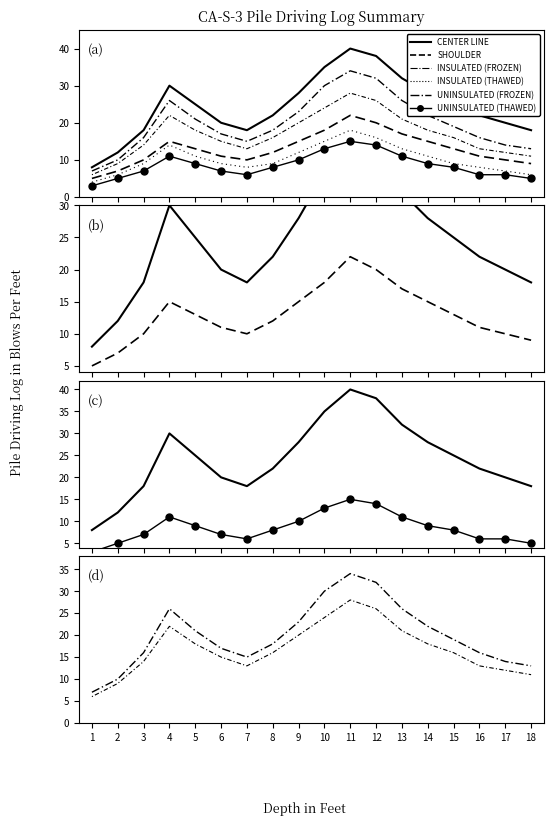

The value of INSULATED (THAWED) at 17 is 5. True or false?

False